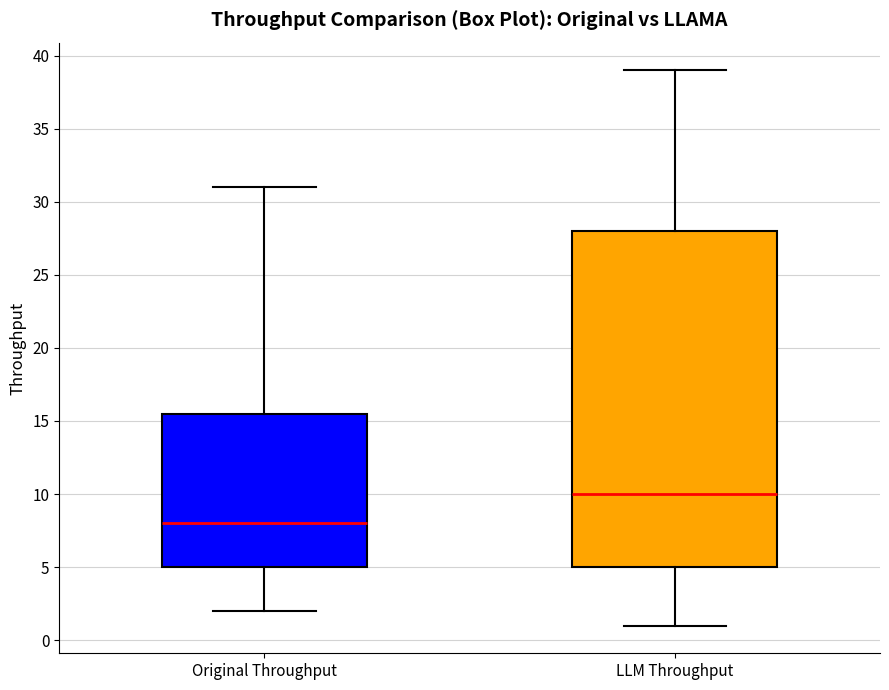

Comparing the boxes themselves (not the whiskers), which one is the tallest?

LLM Throughput